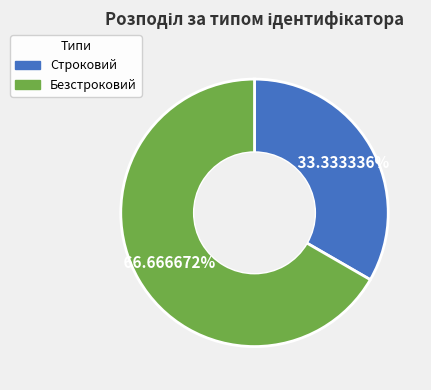

True or false: Строковий accounts for 21% of the total.

False